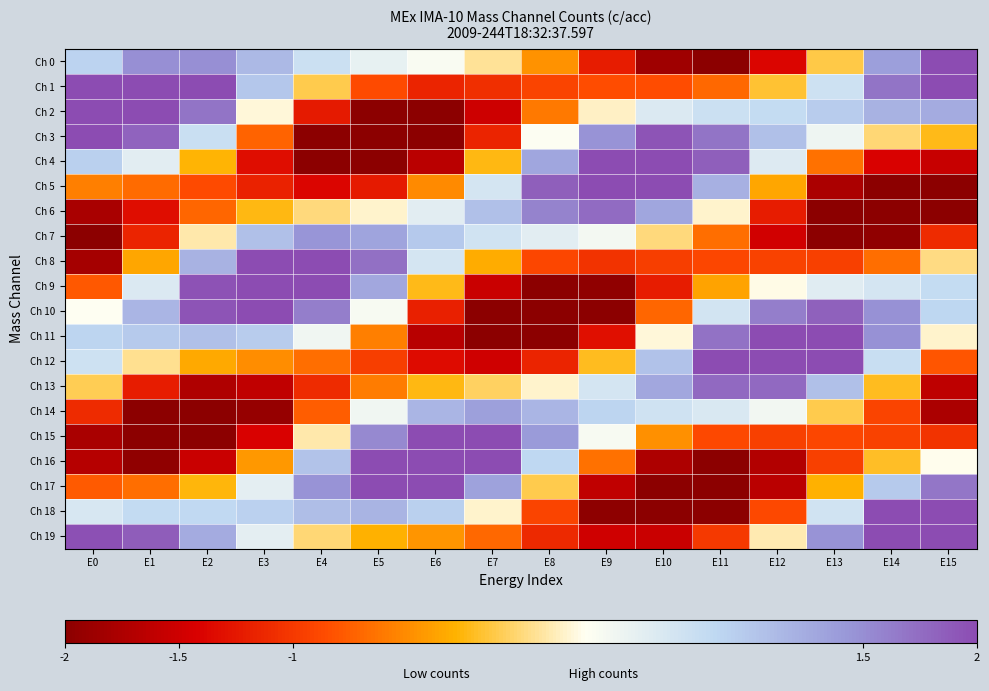

What is the total value across all series at E1?

2.2